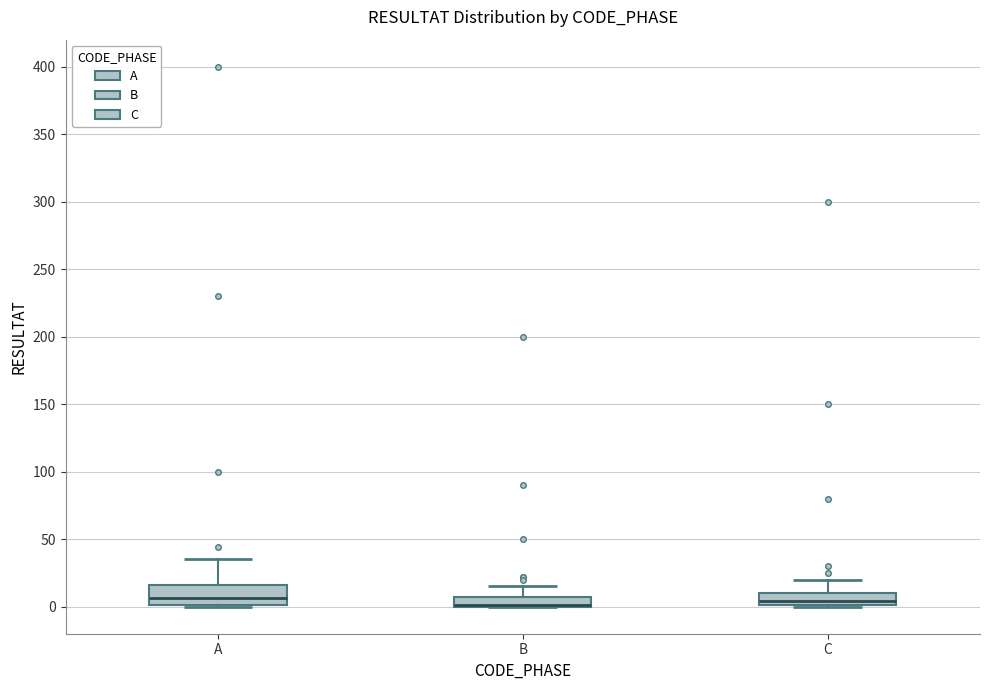

Which box is the tallest, from its lower edge to its upper edge?

A